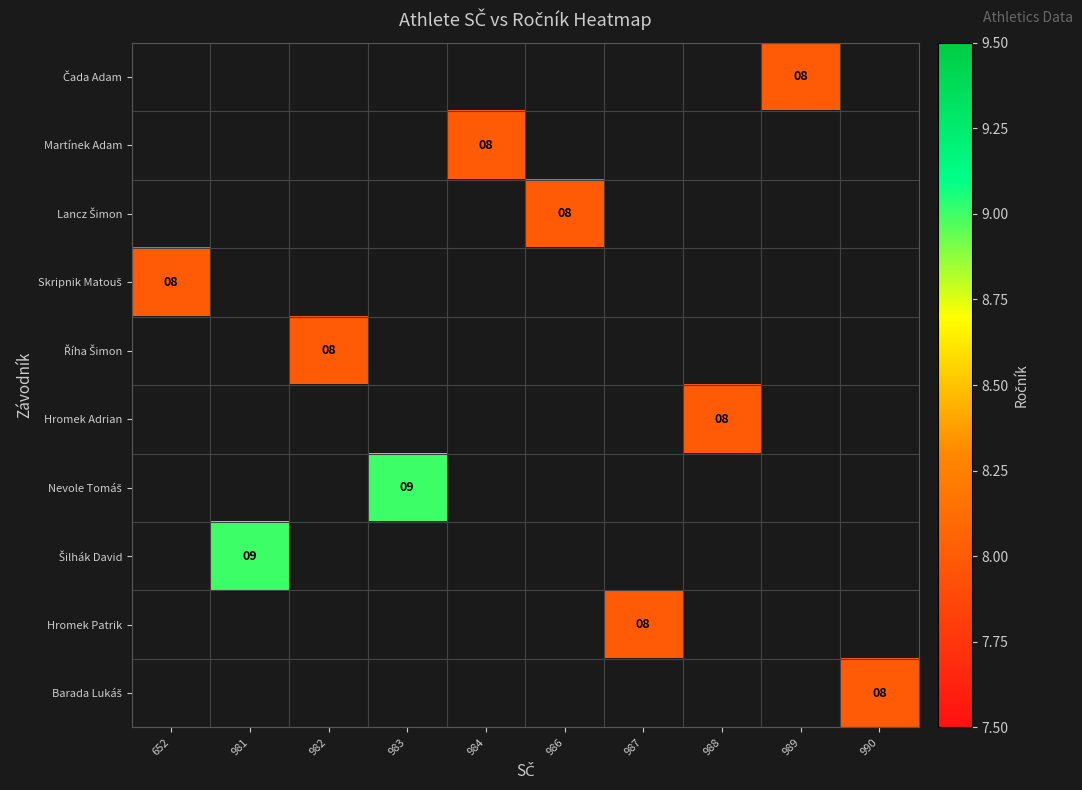

How many data points does each series have?

10